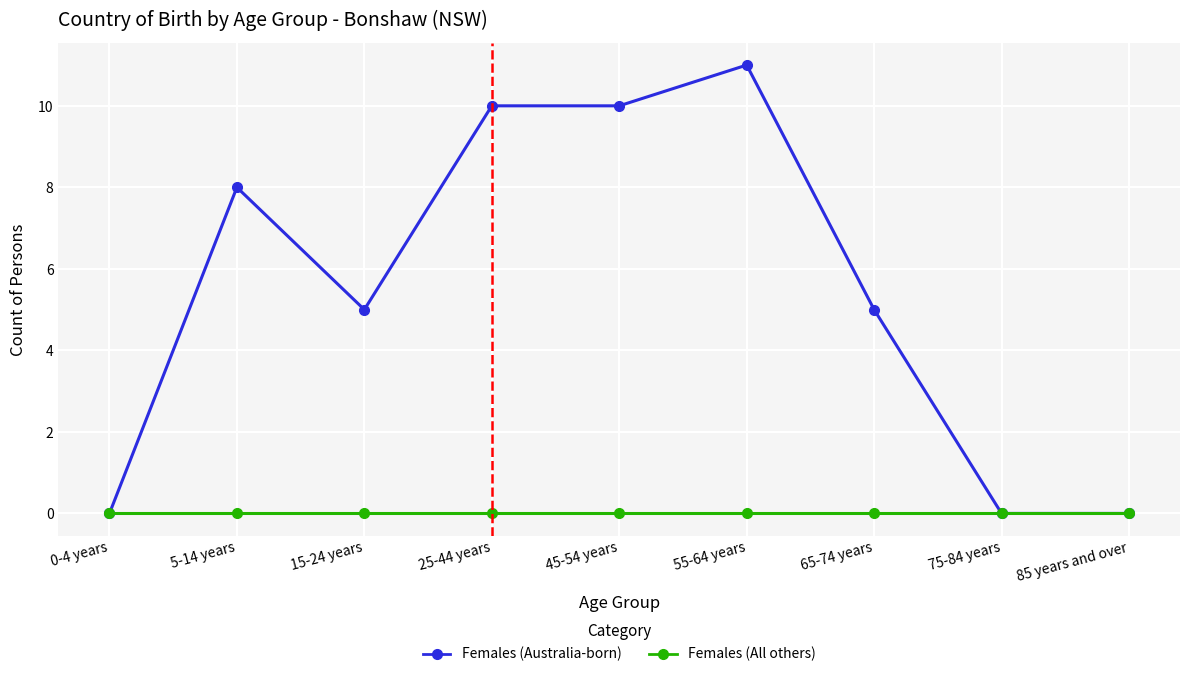

List the series in order of their peak value, highest first.

Females (Australia-born), Females (All others)